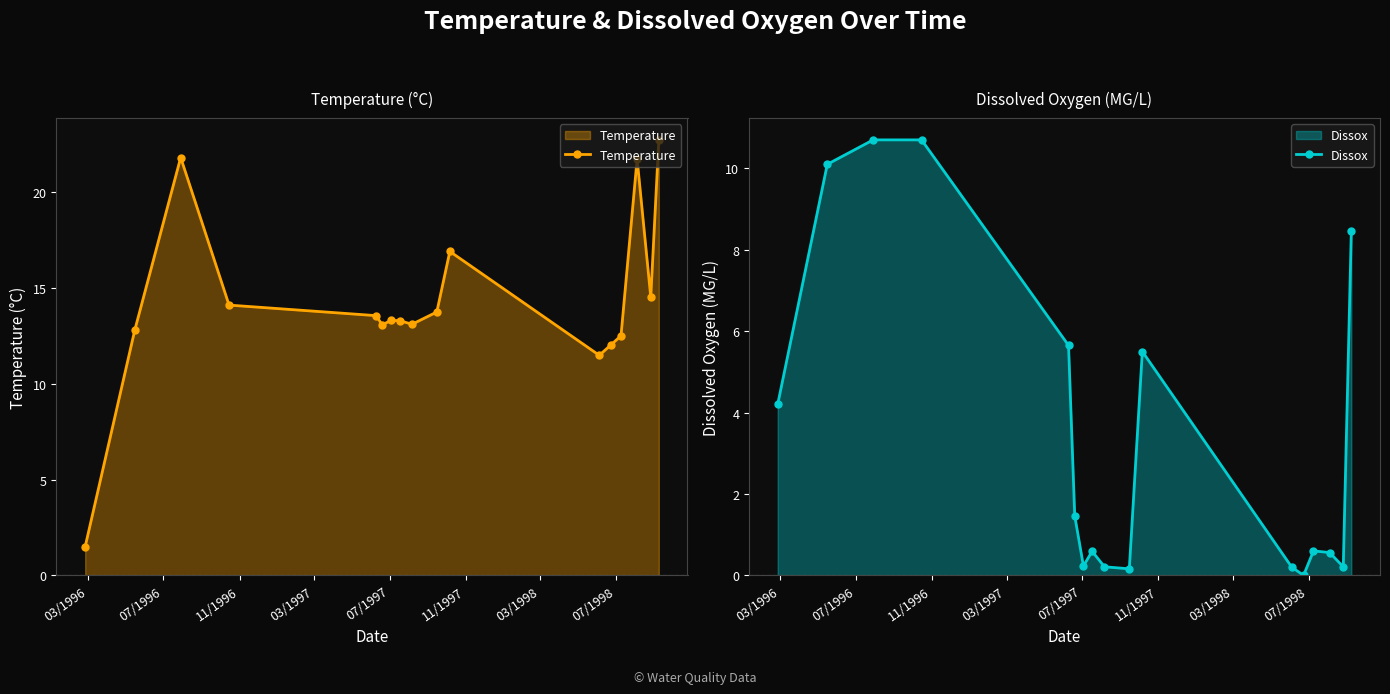

What is the value of the Temperature point at the 7th from the left?

13.3